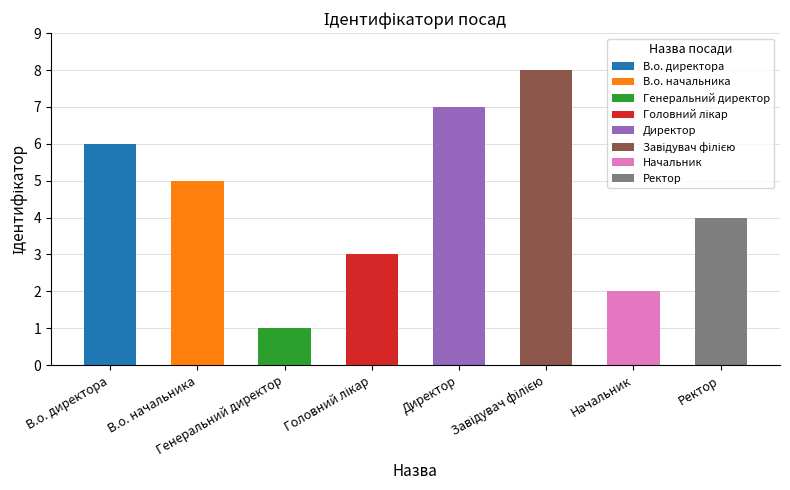

List the labels in order of value, largest first.

Завідувач філією, Директор, В.о. директора, В.о. начальника, Ректор, Головний лікар, Начальник, Генеральний директор